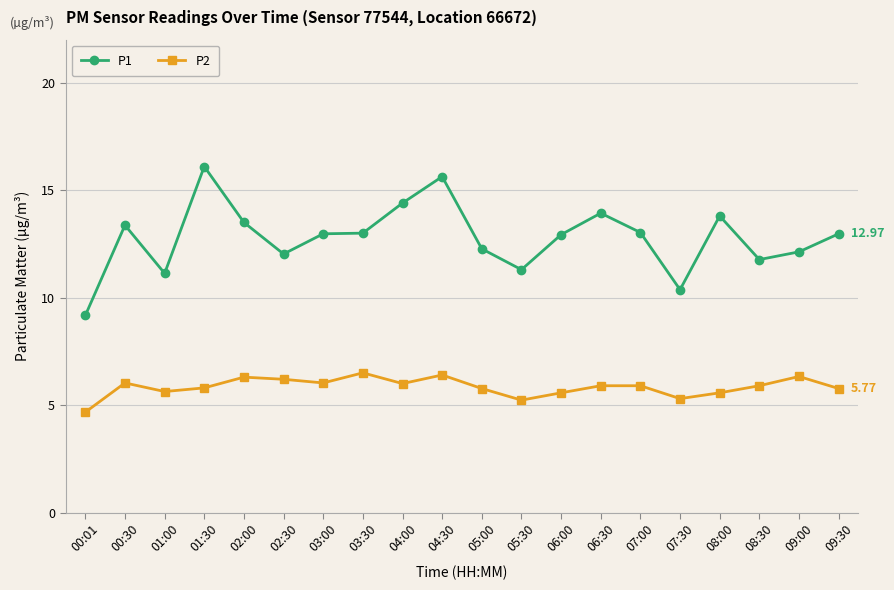

What are all the series names shown in the legend?

P1, P2